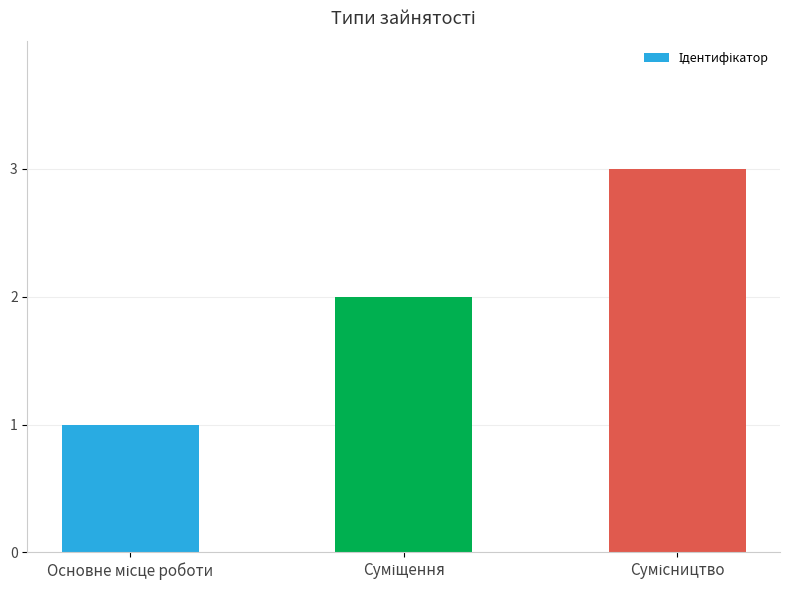

How many values are between 1 and 3?

3